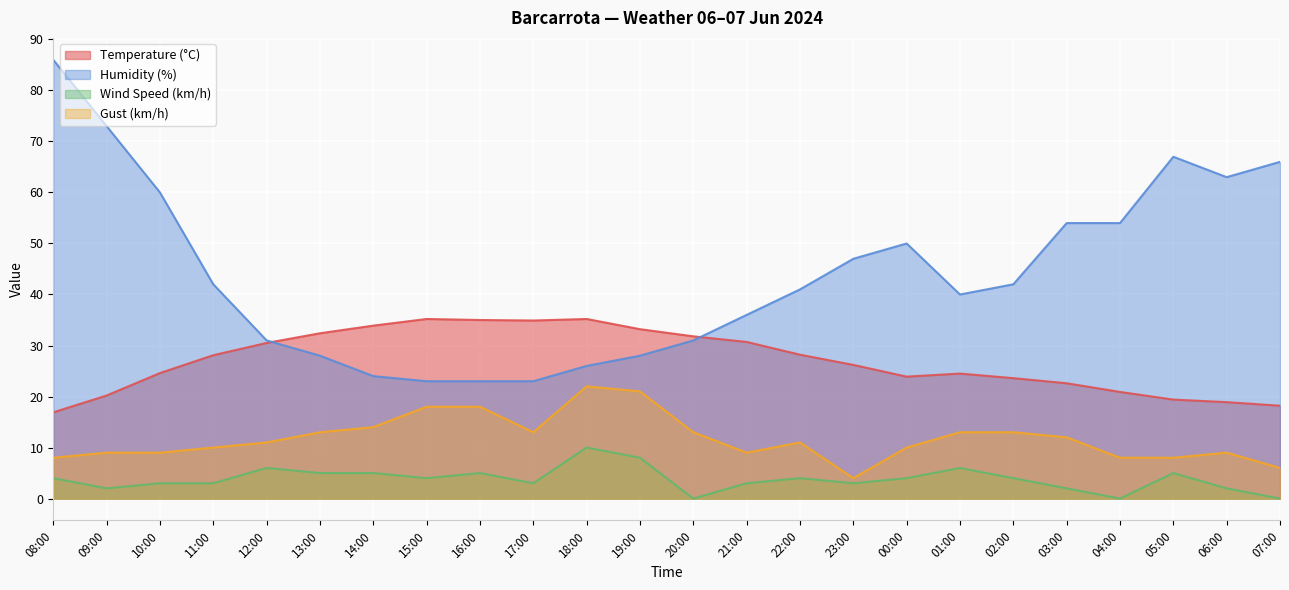

Which series has the widest spread of values?

Humidity (%)